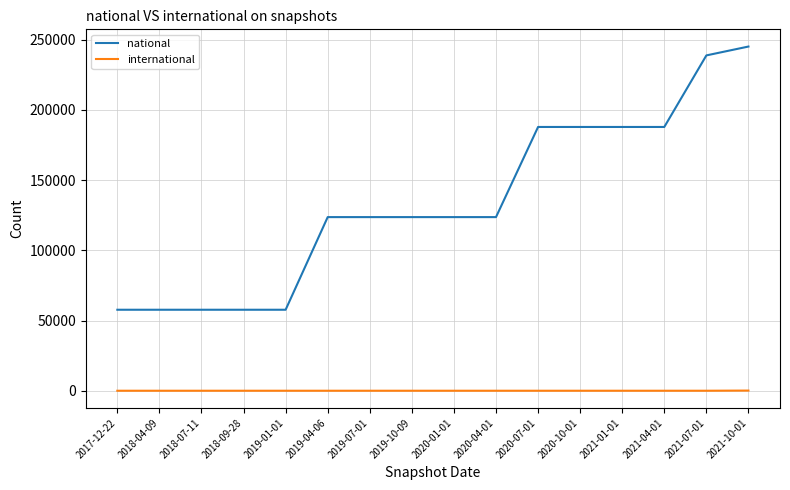

Rank the series by their maximum value, from lowest to highest.

international, national